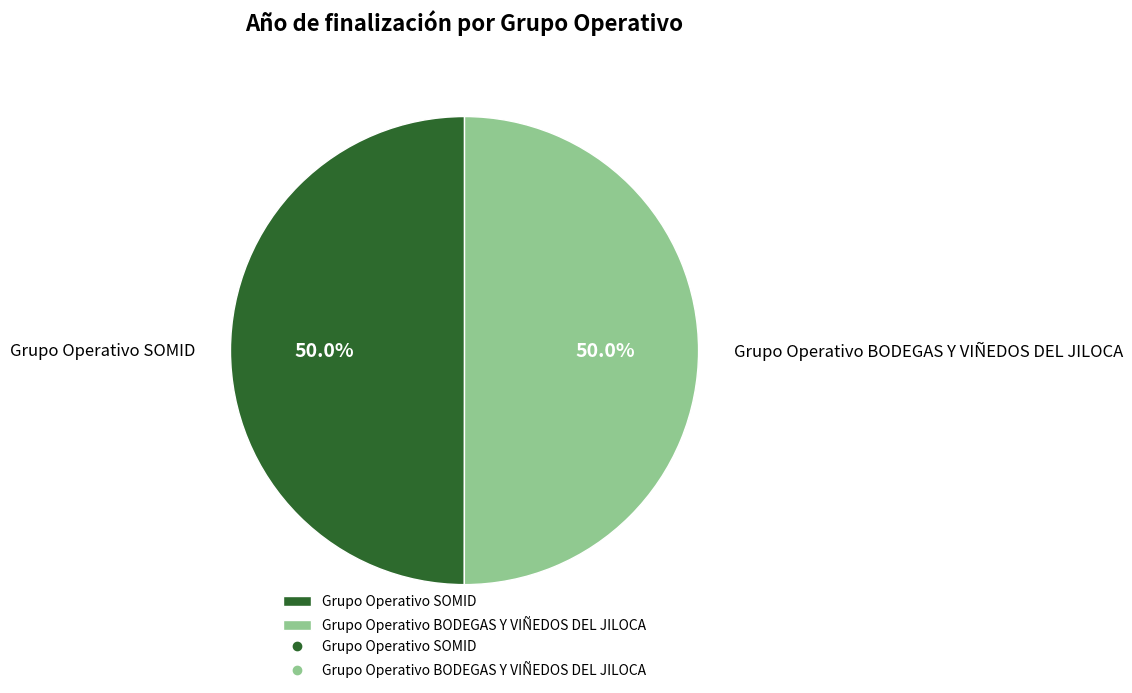

How many slices are in this pie chart?

2